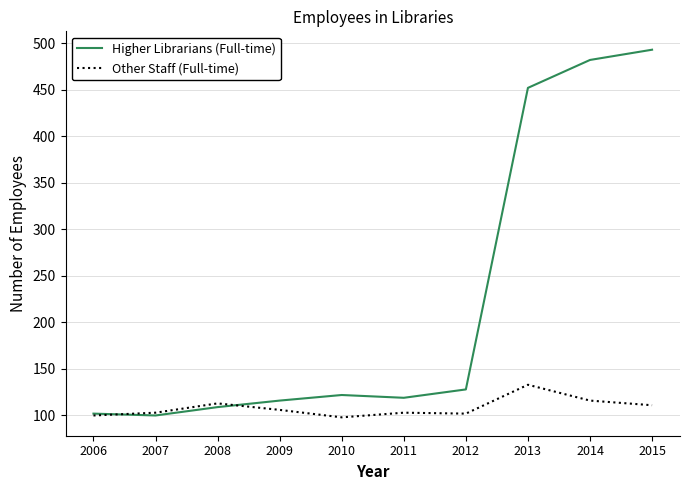

True or false: Higher Librarians (Full-time) has more than 2 interior local peaks.

False